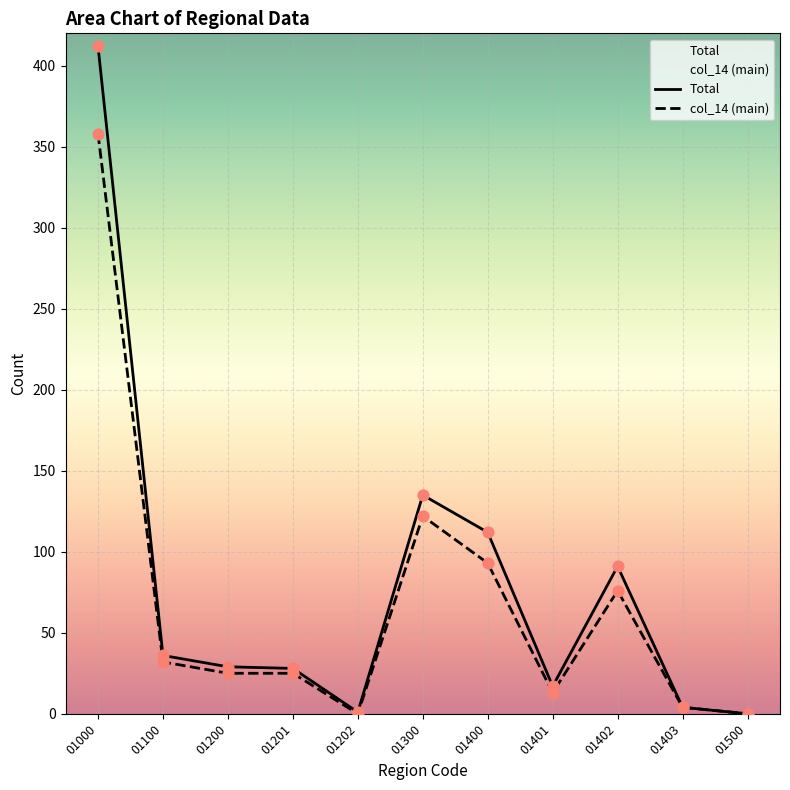

Which series contains the lowest Y value?

Total